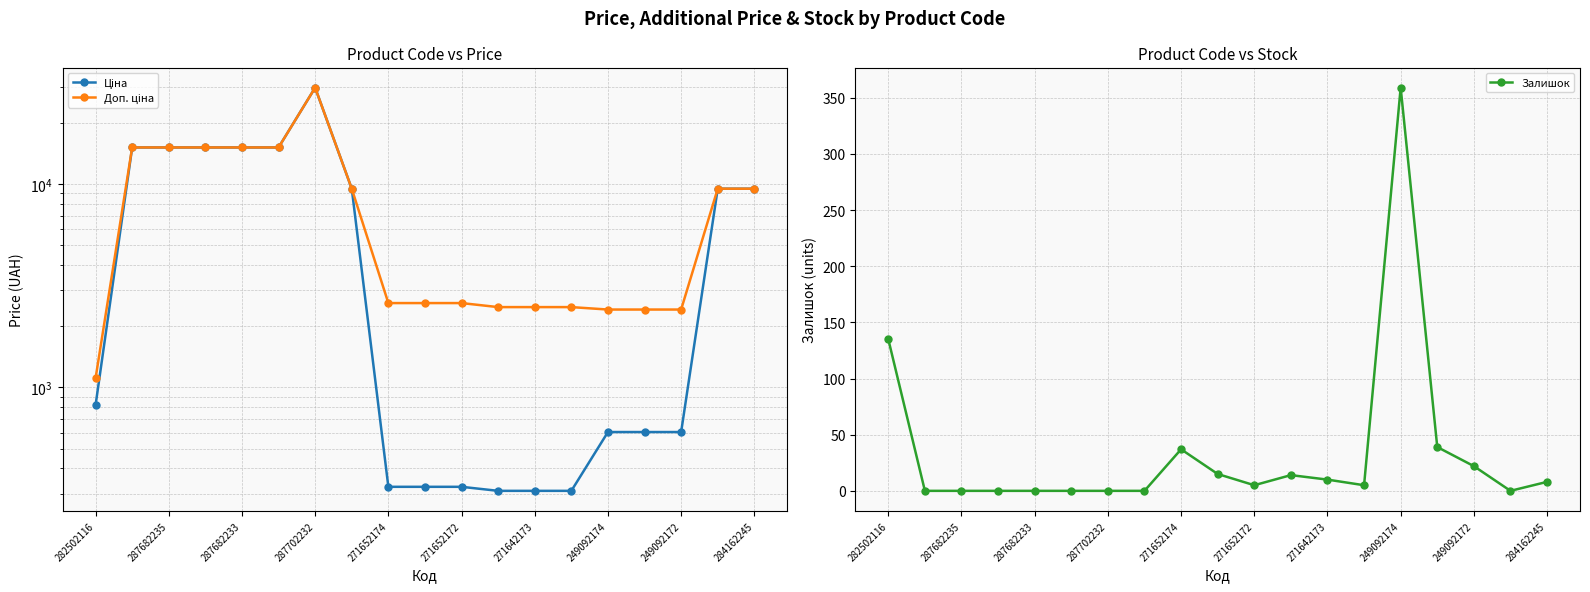

Which category has the highest value in the Залишок series?

249092174